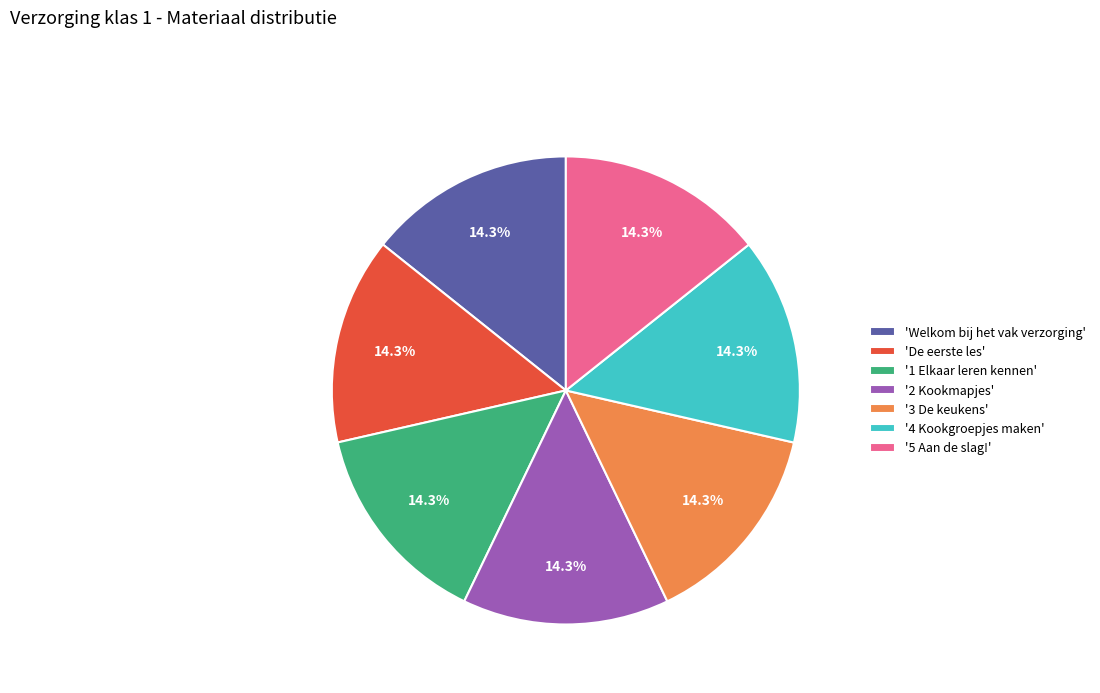

Is the sum of '4 Kookgroepjes maken' and '3 De keukens' greater than half?

No